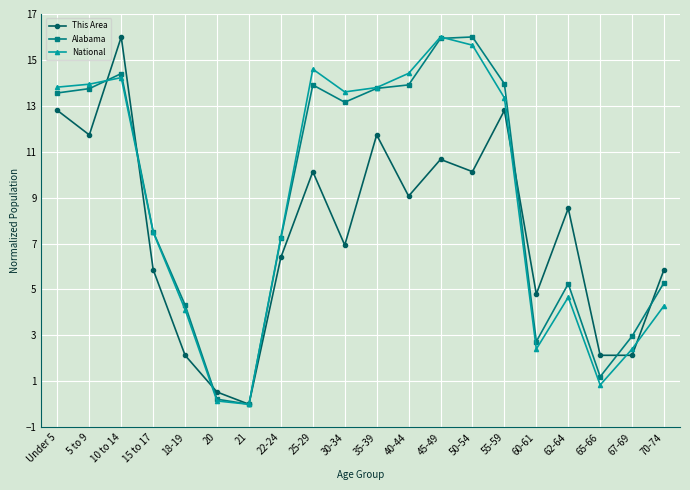

The value of National at 67-69 is 2.4. True or false?

True